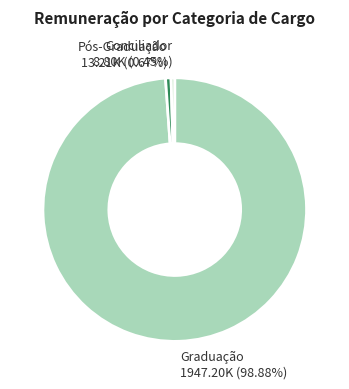

What is the largest slice in the pie chart?

Graduação 1947.20K (98.88%)